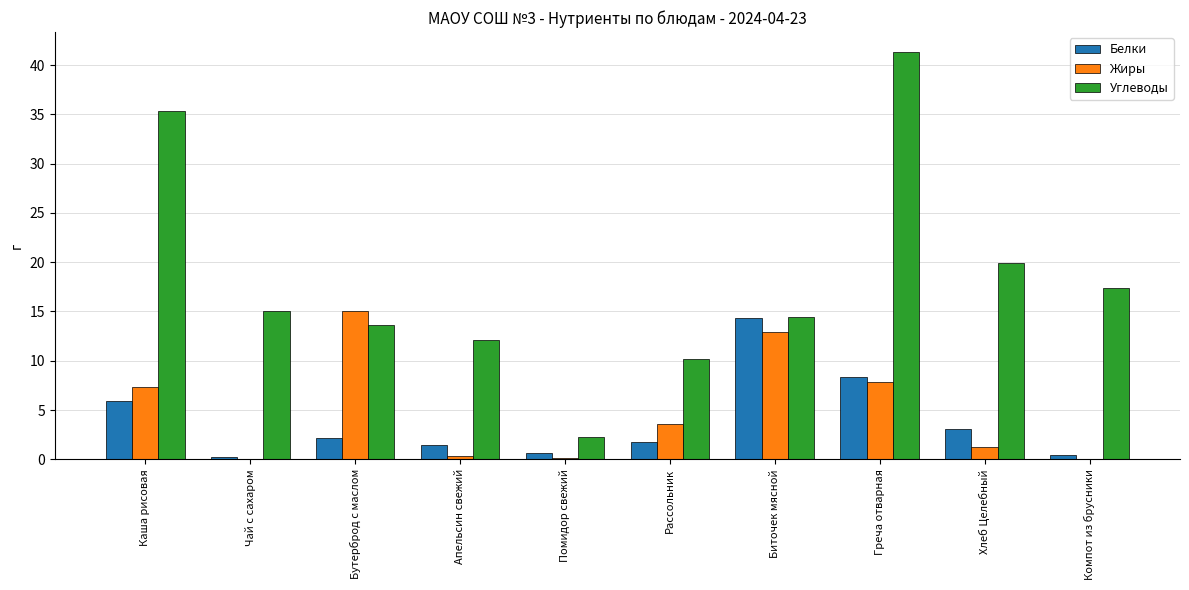

What is the sum of all Углеводы values?

181.5